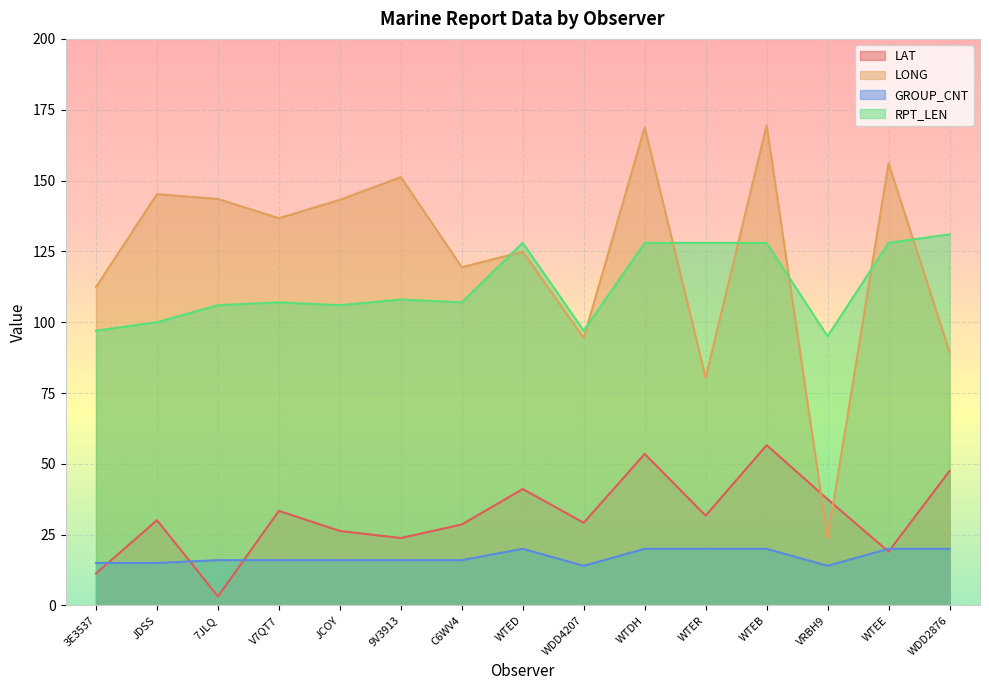

True or false: LAT has more than 0 interior local peaks.

True